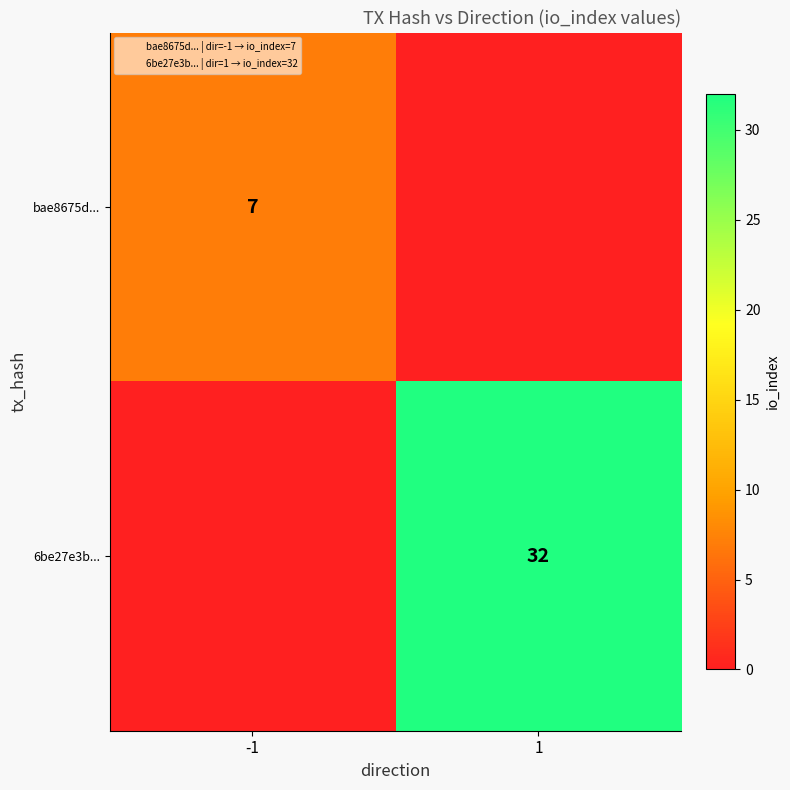

The 6be27e3b... series shows 54 at 1. True or false?

False